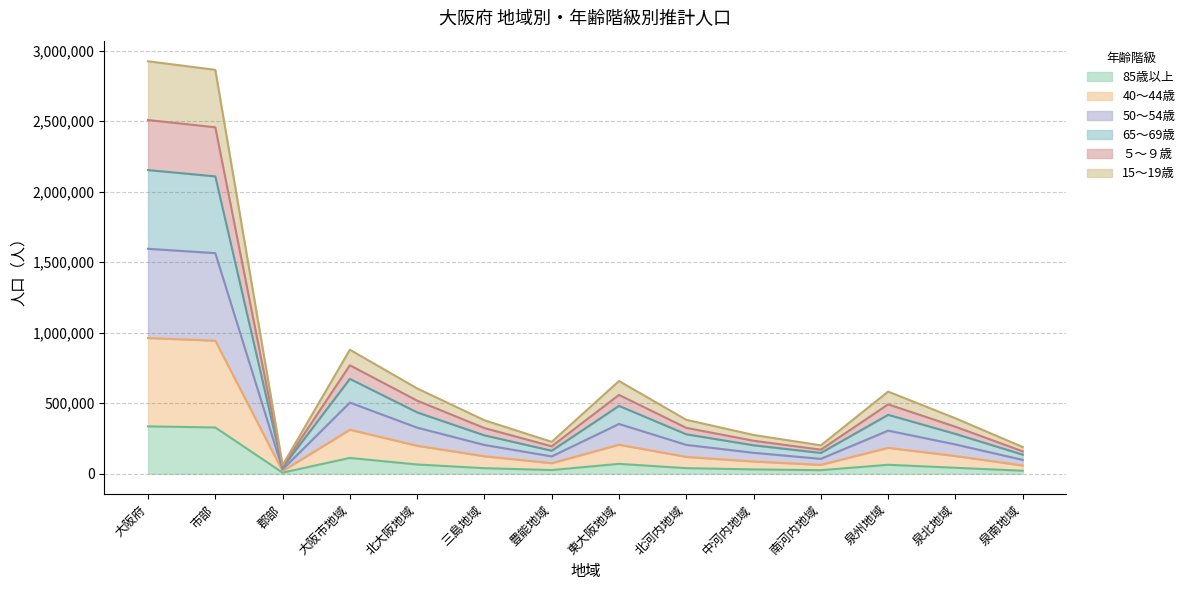

What is the total value across all series at 大阪府?

2924302